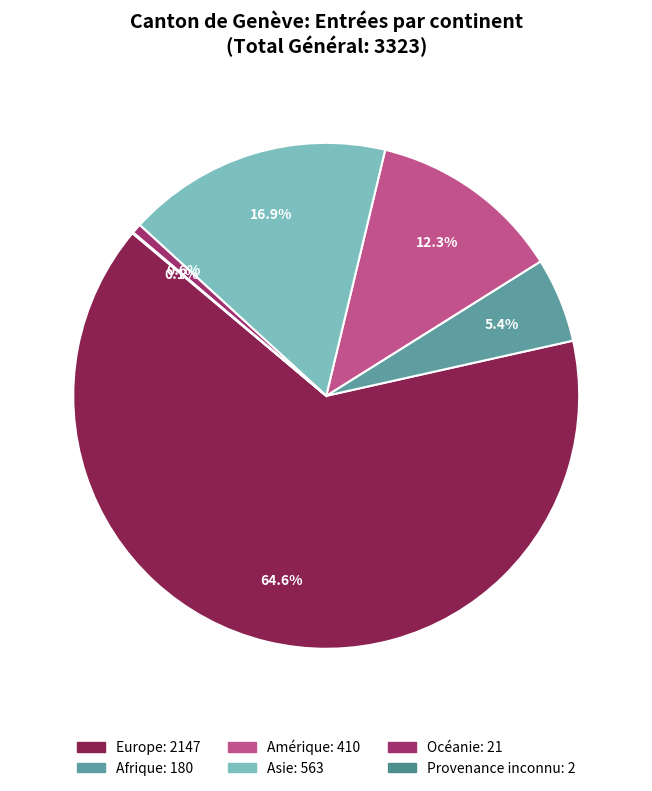

What is the change in value from Afrique to Océanie?

-159